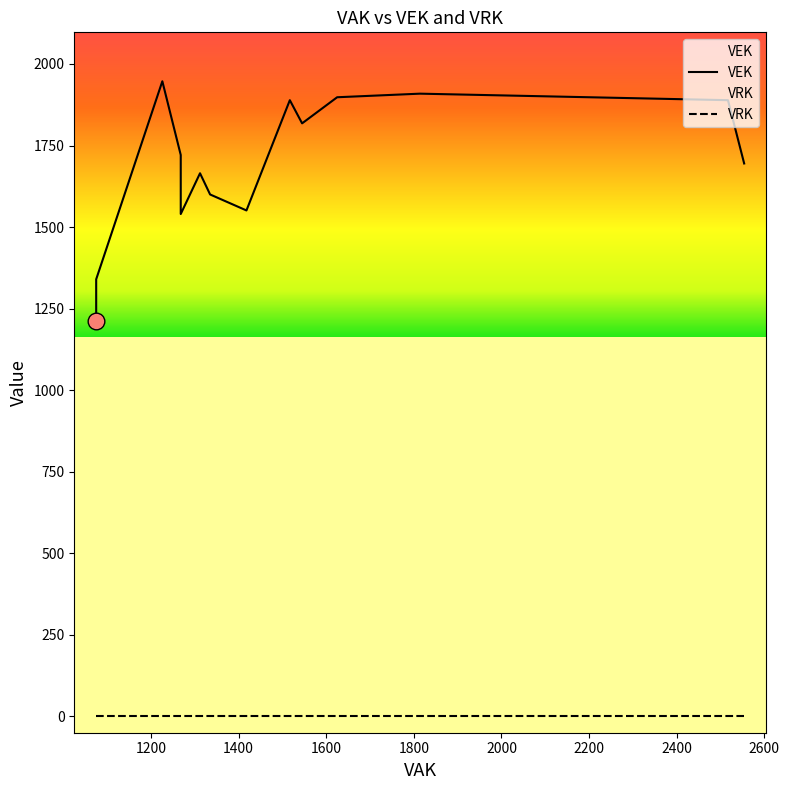

List the series in order of their peak value, highest first.

VEK, VRK